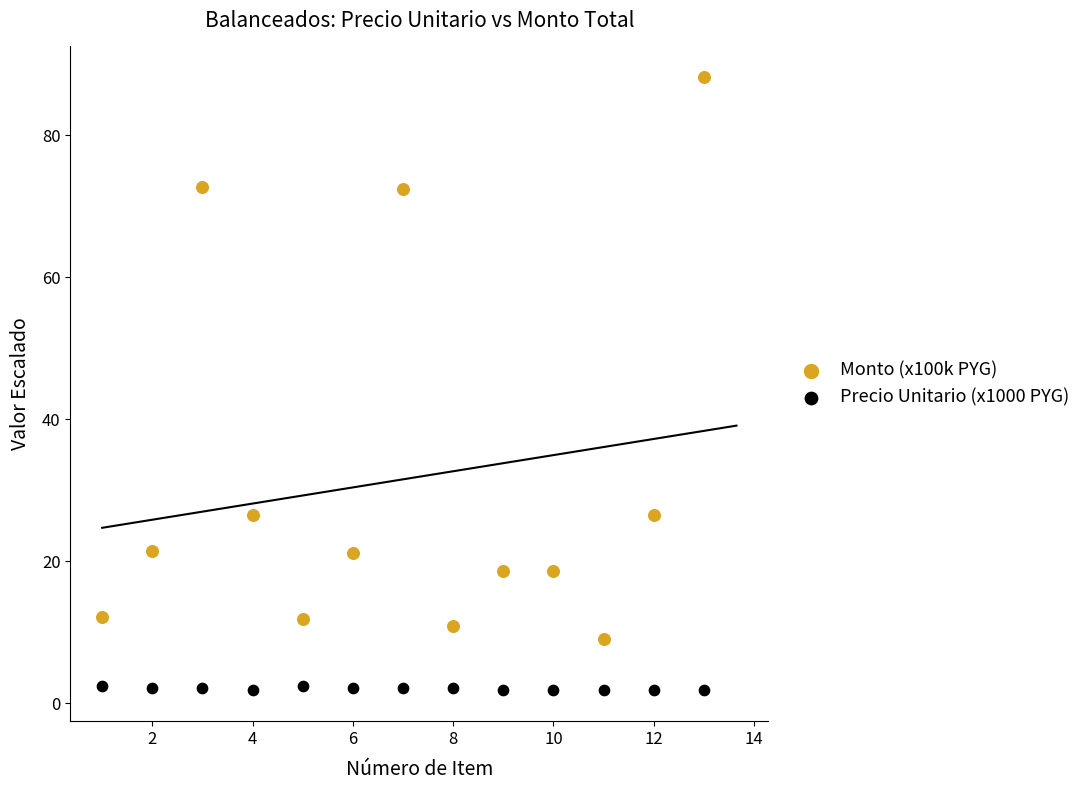

Which series reaches the minimum Y coordinate?

Precio Unitario (x1000 PYG)